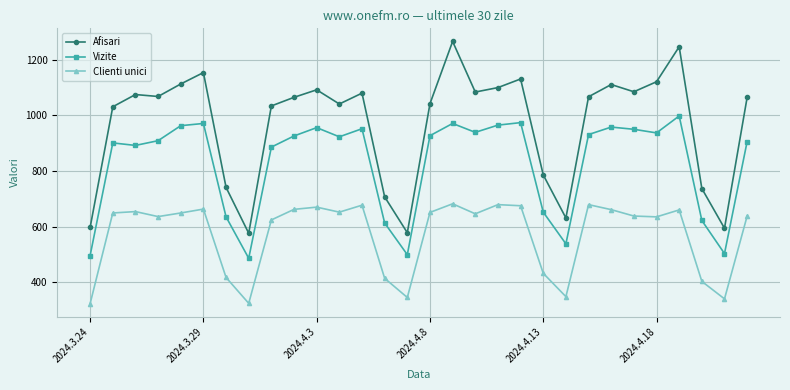

How many series are shown in this chart?

3